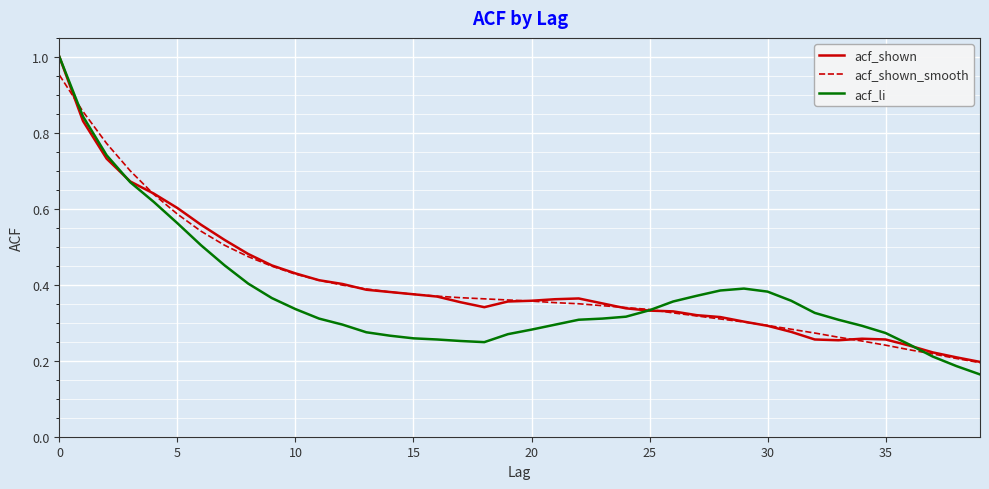

Does the chart have visible grid lines?

Yes